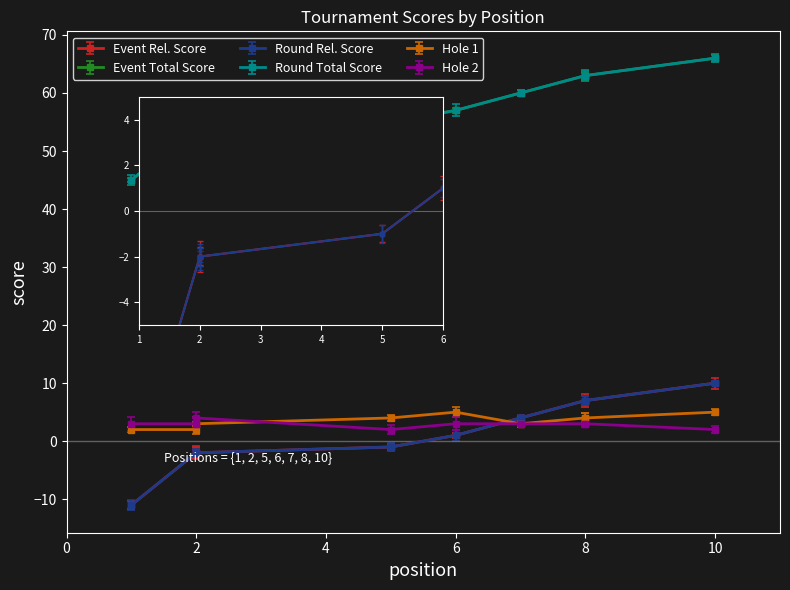

Which category has the lowest value in the round_relative_score series?

1